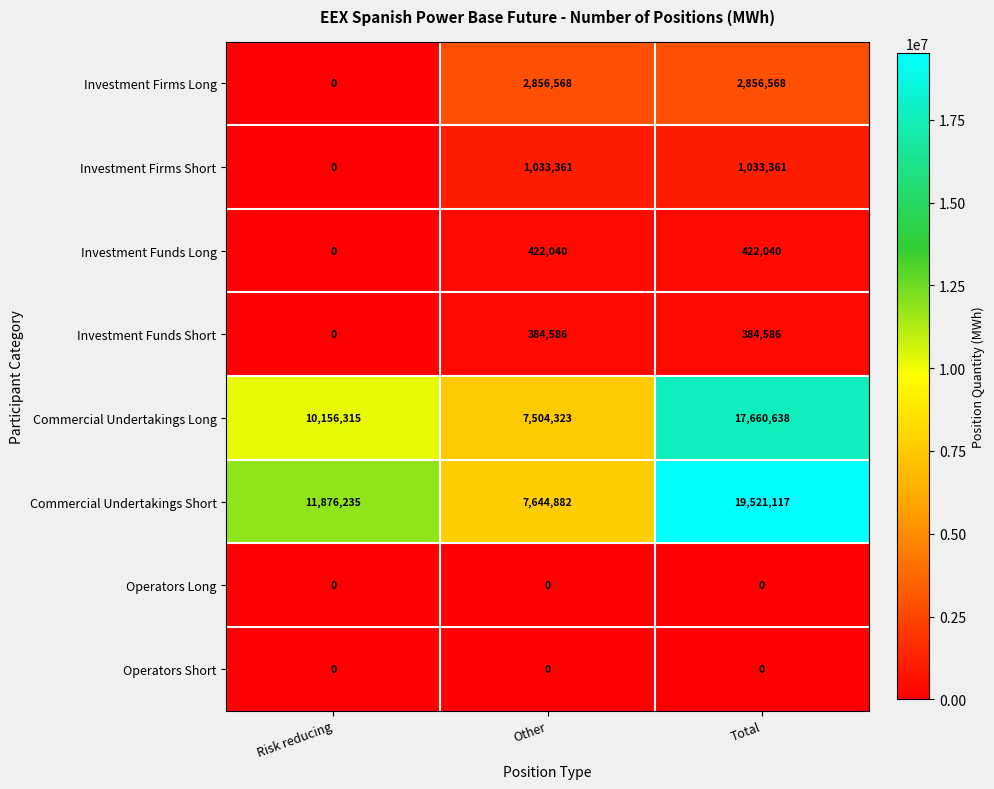

Where is Investment Funds Long nearest to the value 211020?

Risk reducing